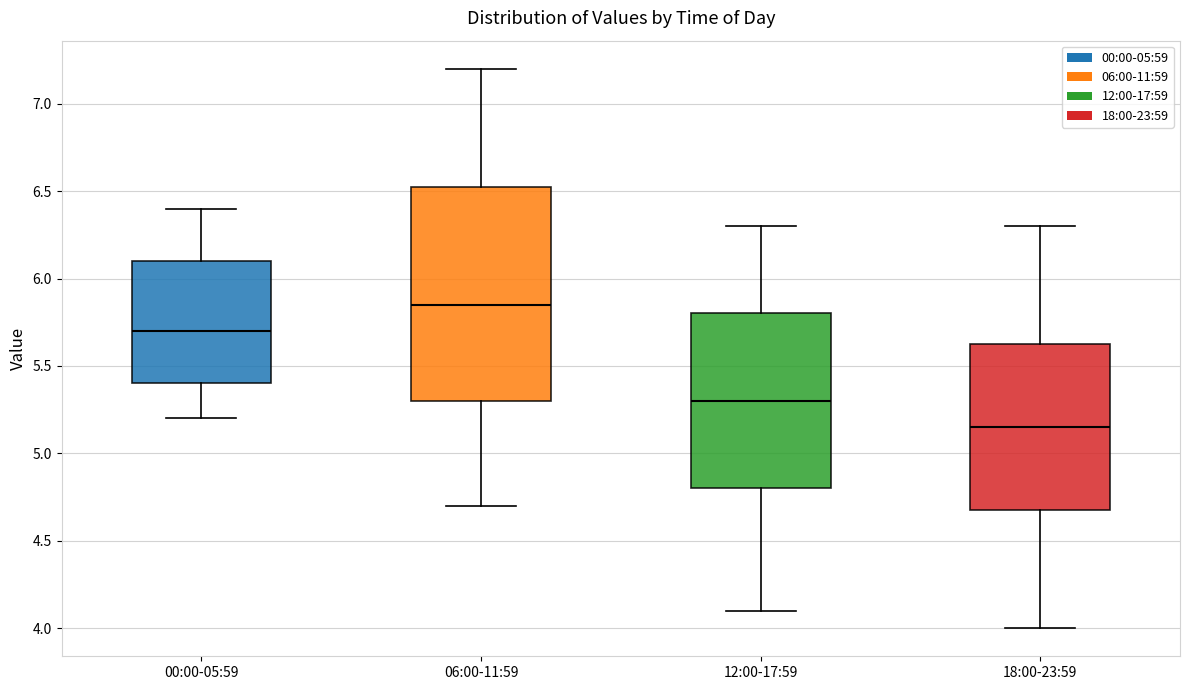

Comparing the boxes themselves (not the whiskers), which one is the tallest?

06:00-11:59